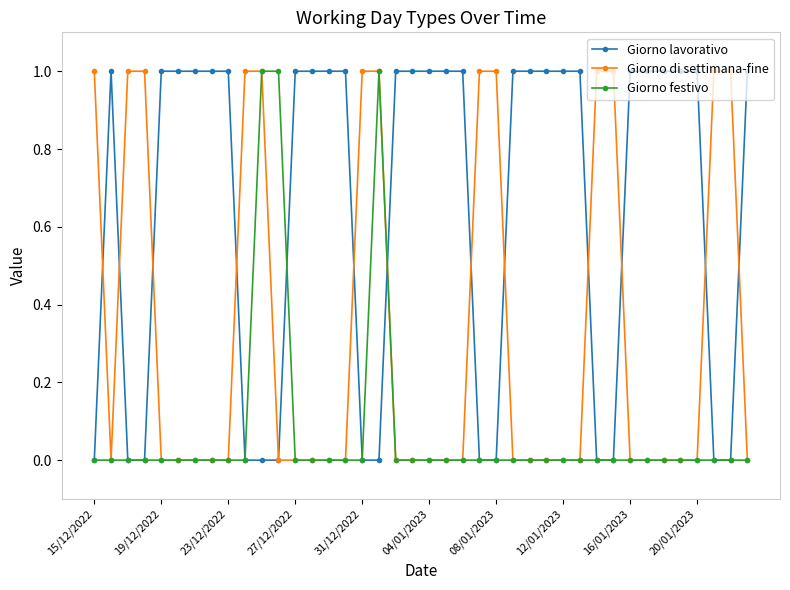

After their last crossing, which series has the higher values: Giorno lavorativo or Giorno di settimana-fine?

Giorno lavorativo